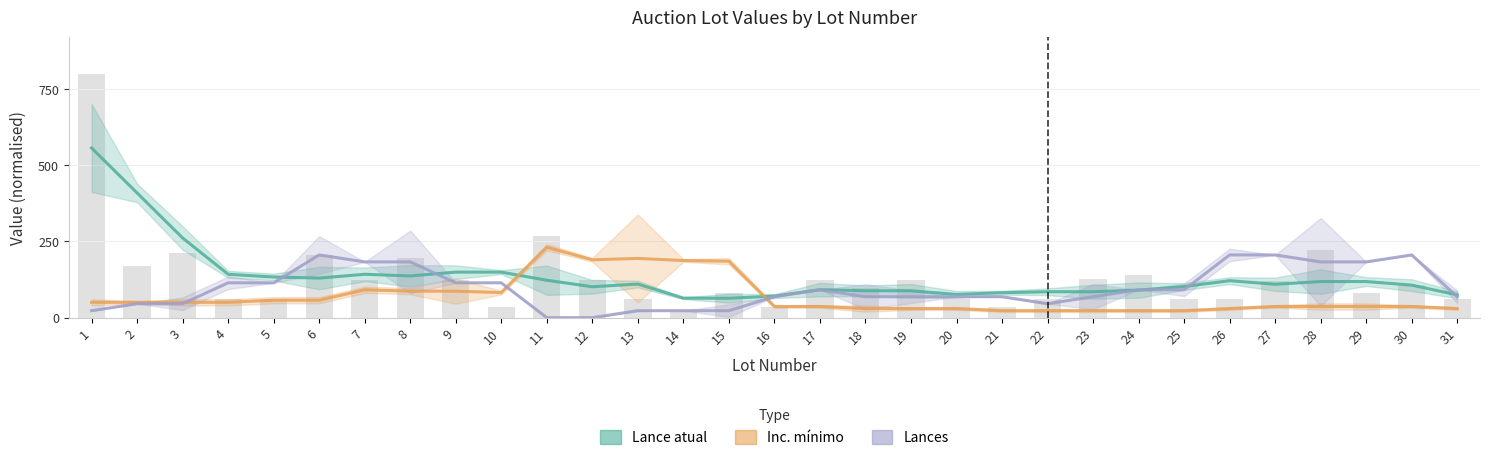

Reading right to left, transcribe all the data shown in this chart.

Lance atual: 31=74.7	30=106.7	29=118.4	28=118.4	27=109.5	26=121.2	25=102.0	24=90.3	23=85.0	22=85.0	21=81.8	20=76.1	19=88.2	18=88.2	17=91.7	16=70.8	15=63.6	14=64.0	13=110.2	12=101.3	11=122.7	10=149.3	9=149.3	8=136.9	7=142.2	6=129.8	5=133.3	4=142.2	3=261.3	2=408.9	1=556.4
Inc. minimo: 31=29.7	30=36.6	29=36.6	28=36.6	27=36.6	26=29.7	25=22.9	24=22.9	23=22.9	22=22.9	21=22.9	20=29.7	19=29.7	18=29.7	17=36.6	16=36.6	15=185.1	14=187.4	13=194.3	12=189.7	11=230.9	10=82.3	9=86.9	8=86.9	7=91.4	6=57.1	5=57.1	4=50.3	3=50.3	2=50.3	1=50.3
Lances: 31=68.6	30=205.7	29=182.9	28=182.9	27=205.7	26=205.7	25=91.4	24=91.4	23=68.6	22=45.7	21=68.6	20=68.6	19=68.6	18=68.6	17=91.4	16=68.6	15=22.9	14=22.9	13=22.9	12=0.0	11=0.0	10=114.3	9=114.3	8=182.9	7=182.9	6=205.7	5=114.3	4=114.3	3=45.7	2=45.7	1=22.9